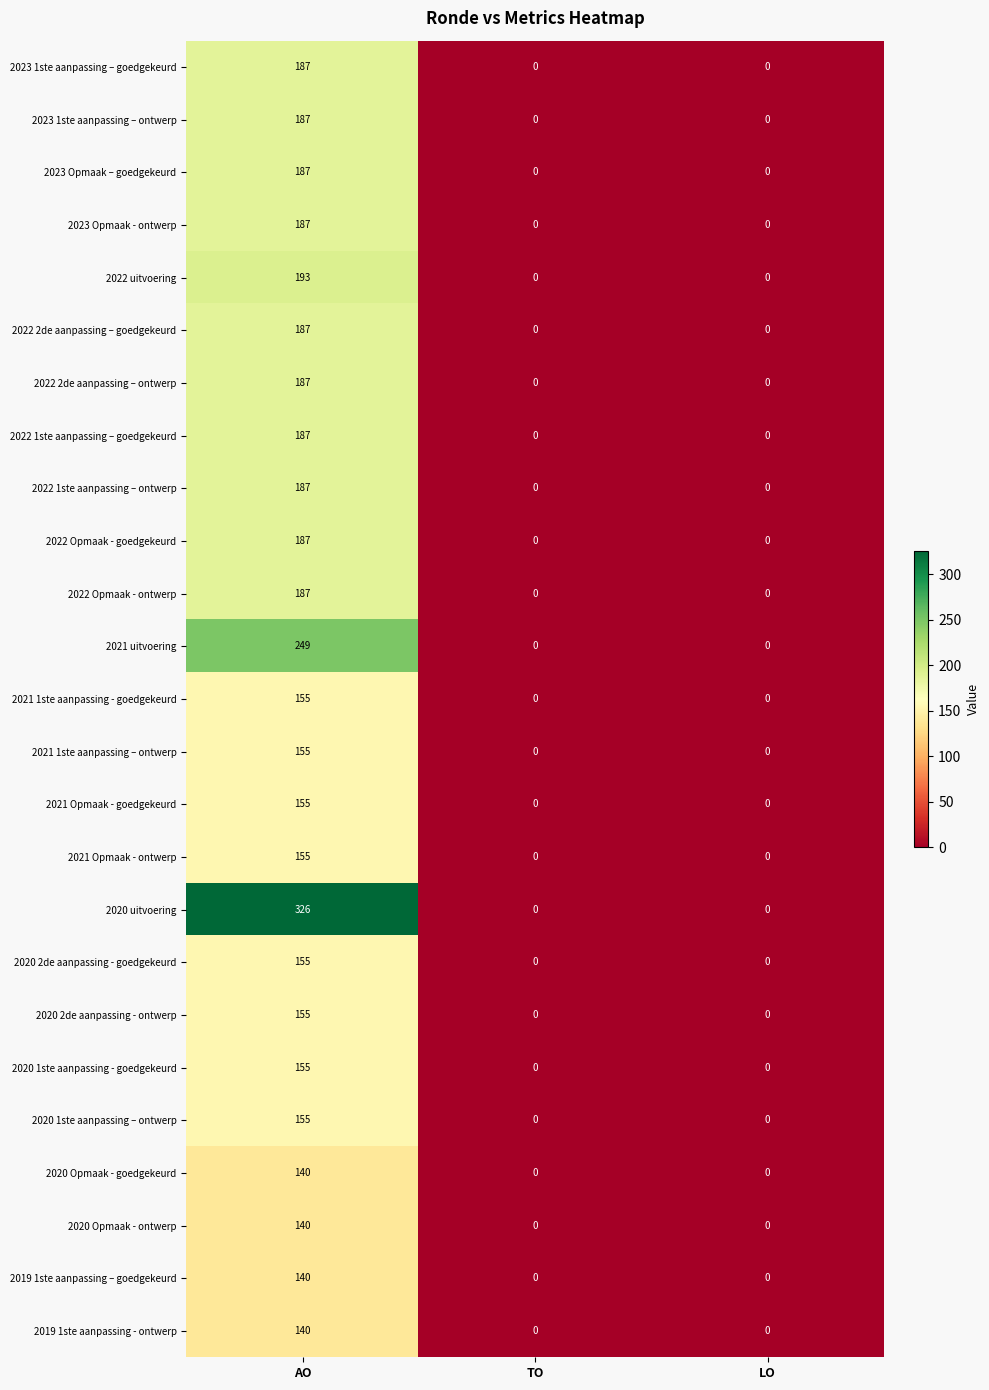

How many 2019 1ste aanpassing – goedgekeurd values are between 0 and 140?

3